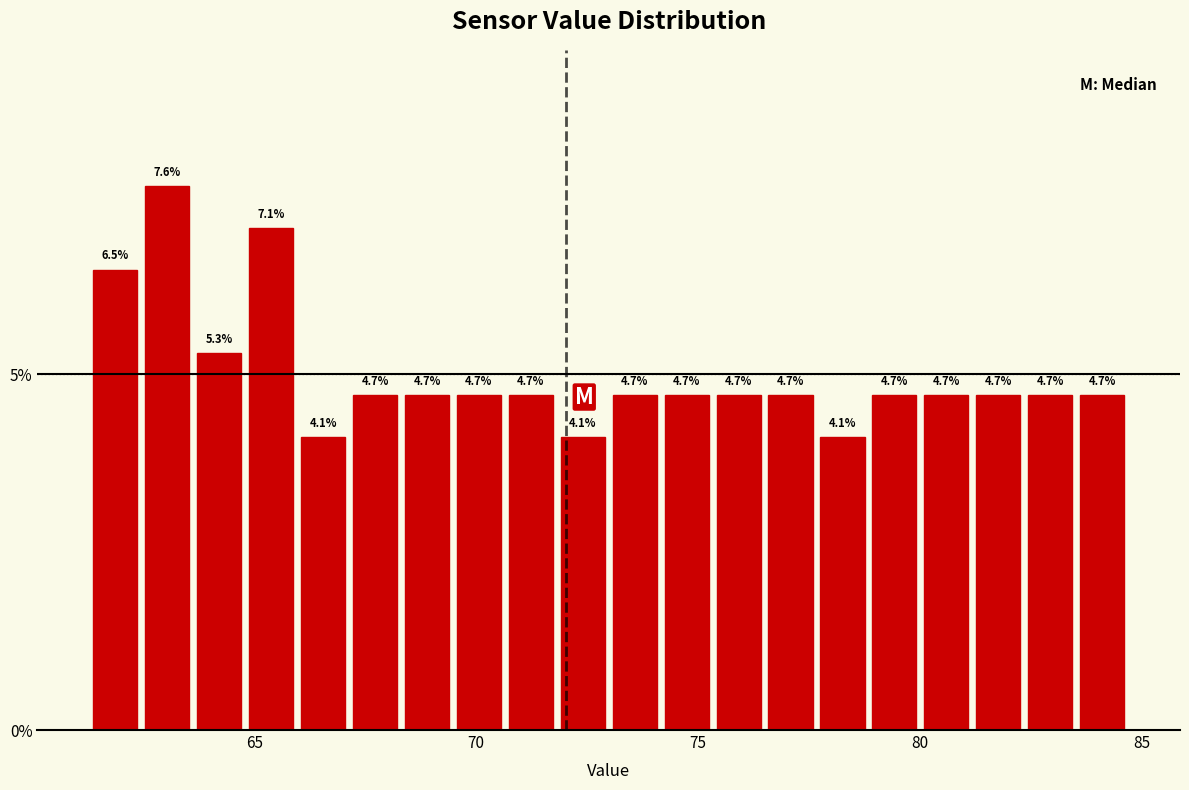

Read against the x-axis, roughly where is the centre of the tallest bar?

63.0